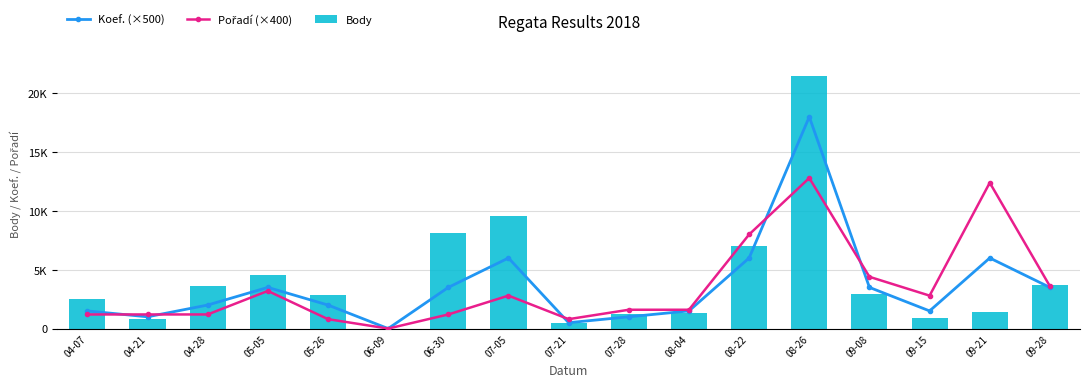

At how many categories does at least one series exceed 15763?

1